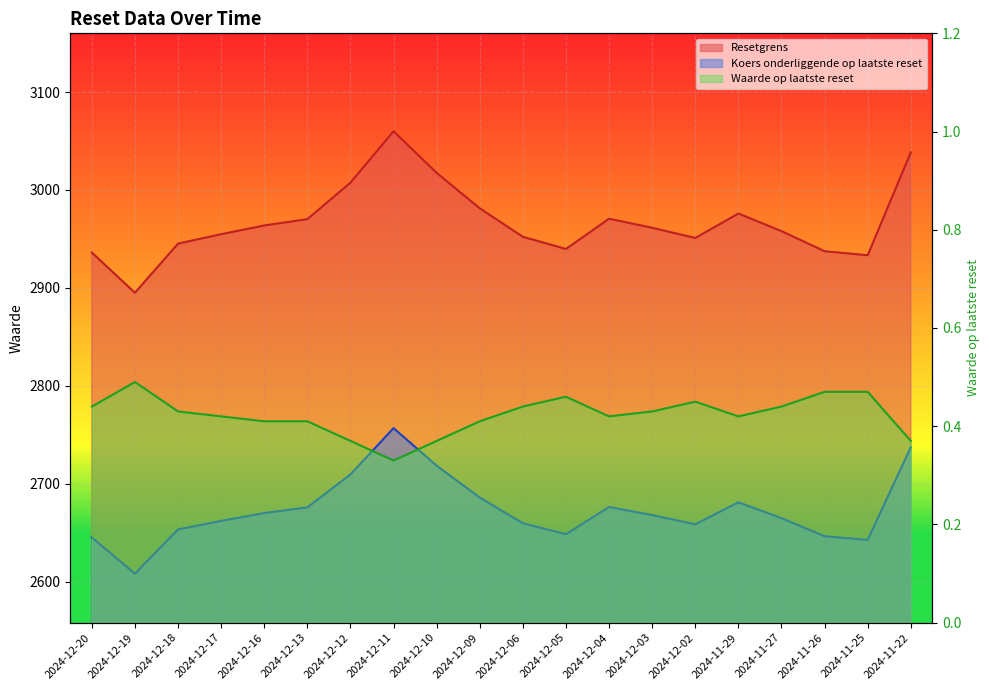

Count the number of categories in the chart.

20